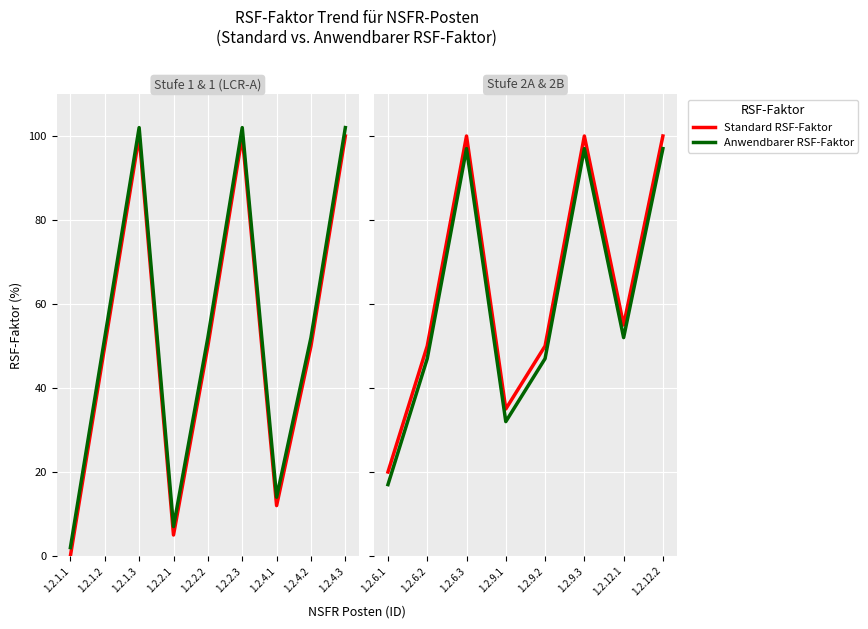

Which series has the widest spread of values?

Standard RSF-Faktor